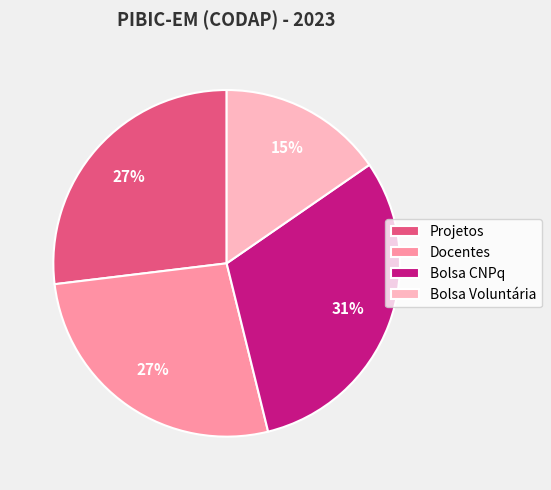

Is there any slice that represents more than half of the pie?

No